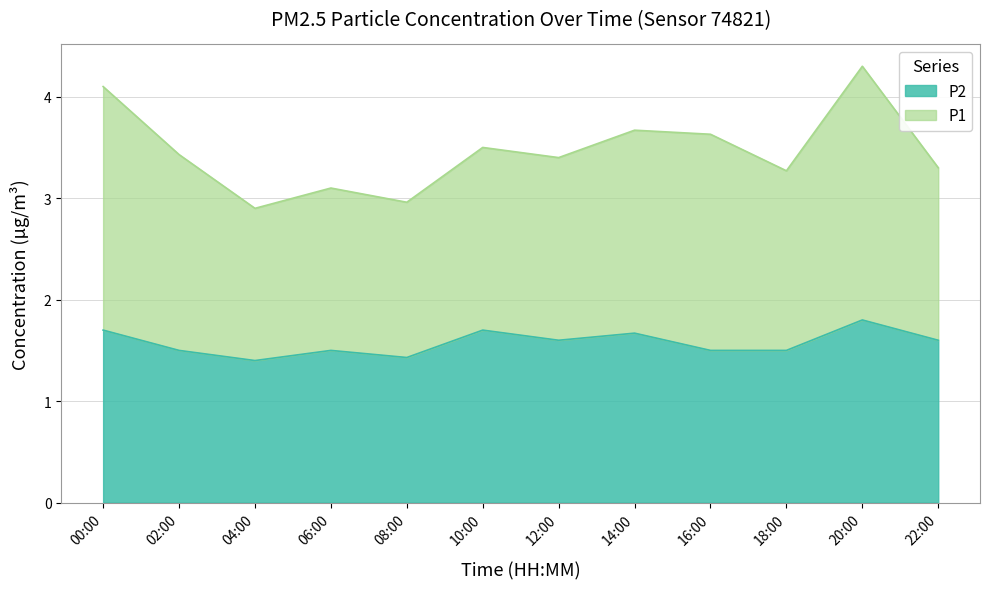

What are all the series names shown in the legend?

P2, P1